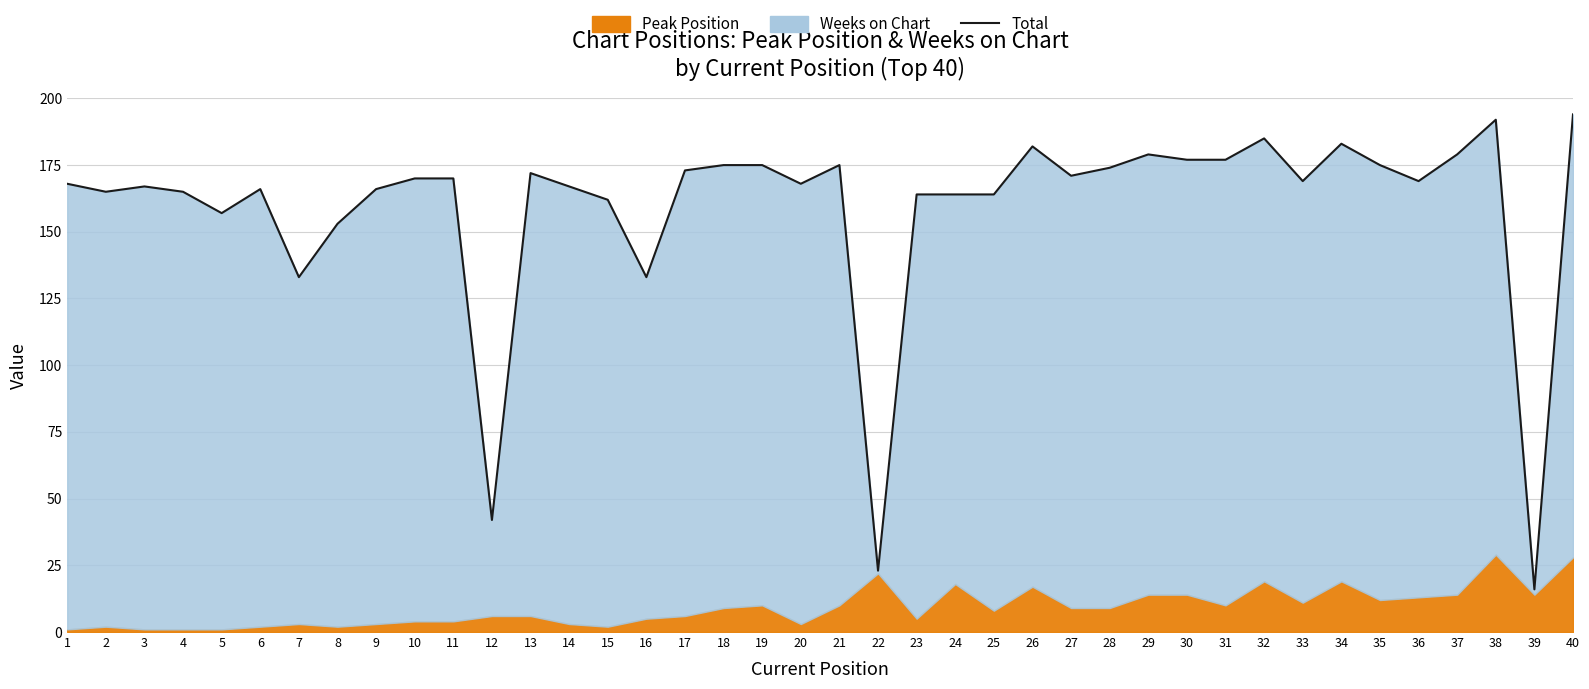

How many data points does each series have?

40